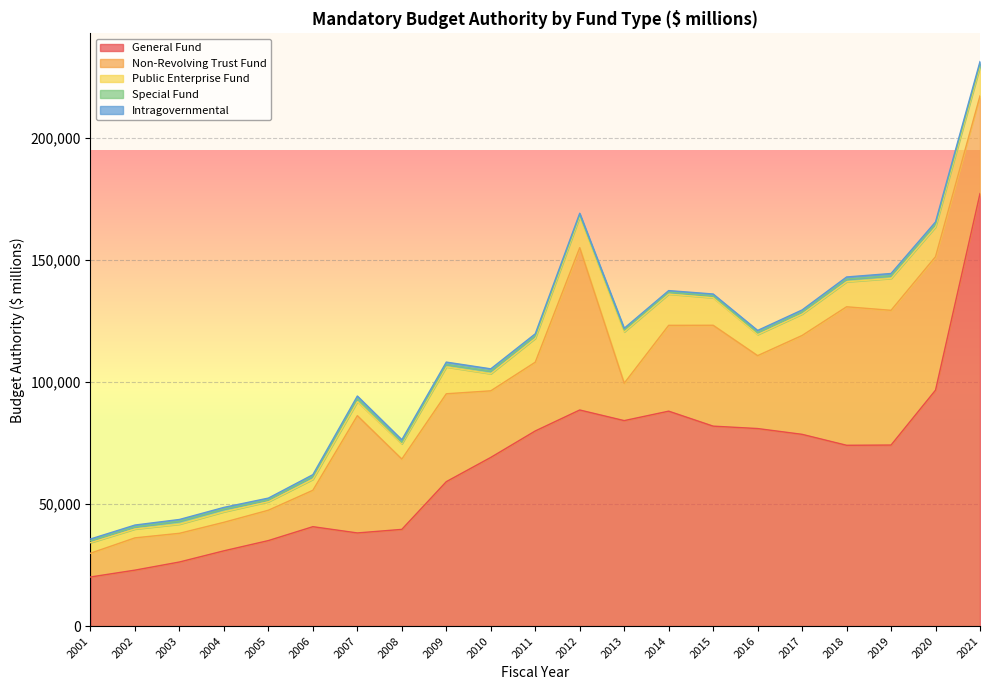

In Public Enterprise Fund, how many points are higher than both neighbors (excluding endpoints)?

4